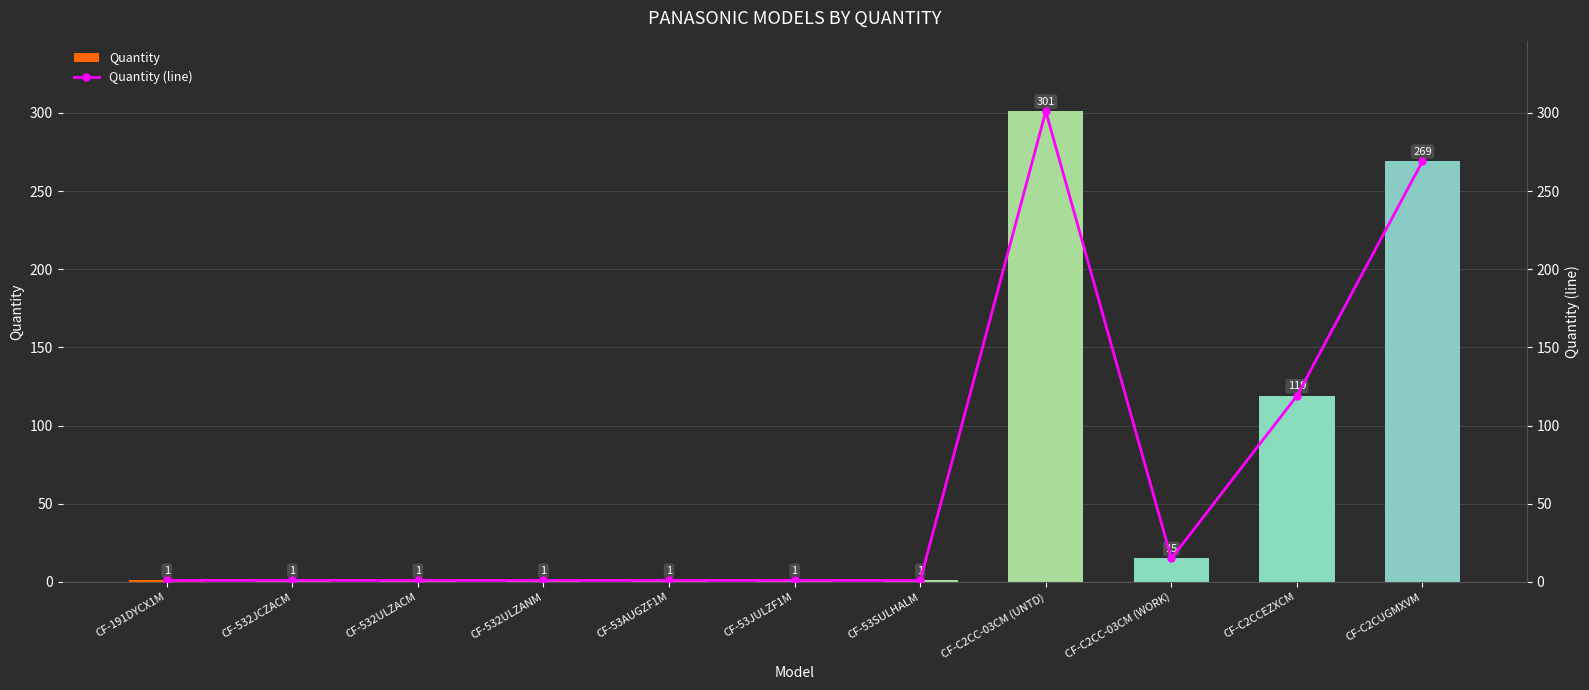

Which series has the widest spread of values?

Quantity